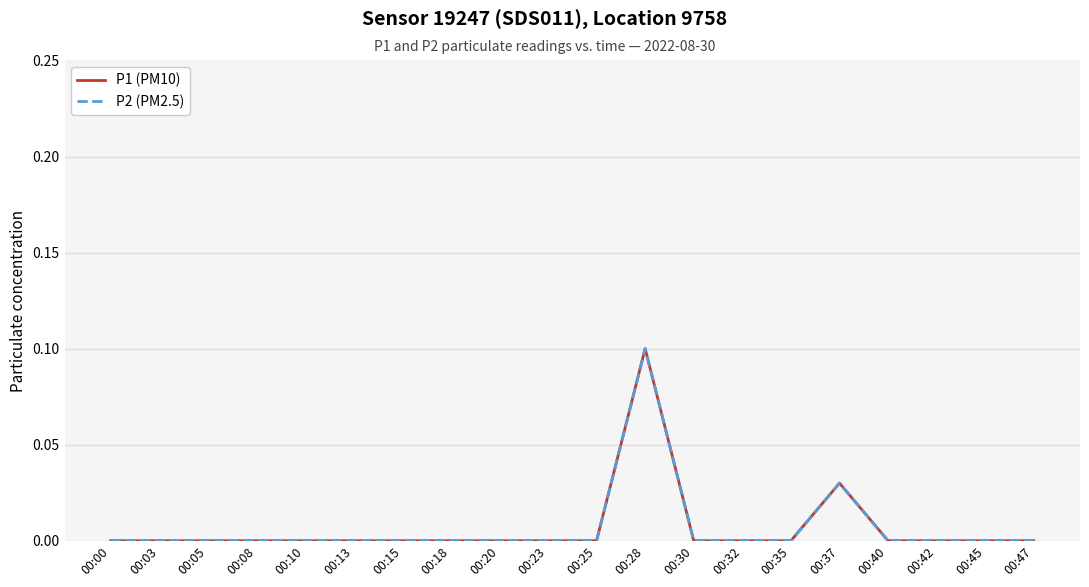

Does the chart have visible grid lines?

Yes